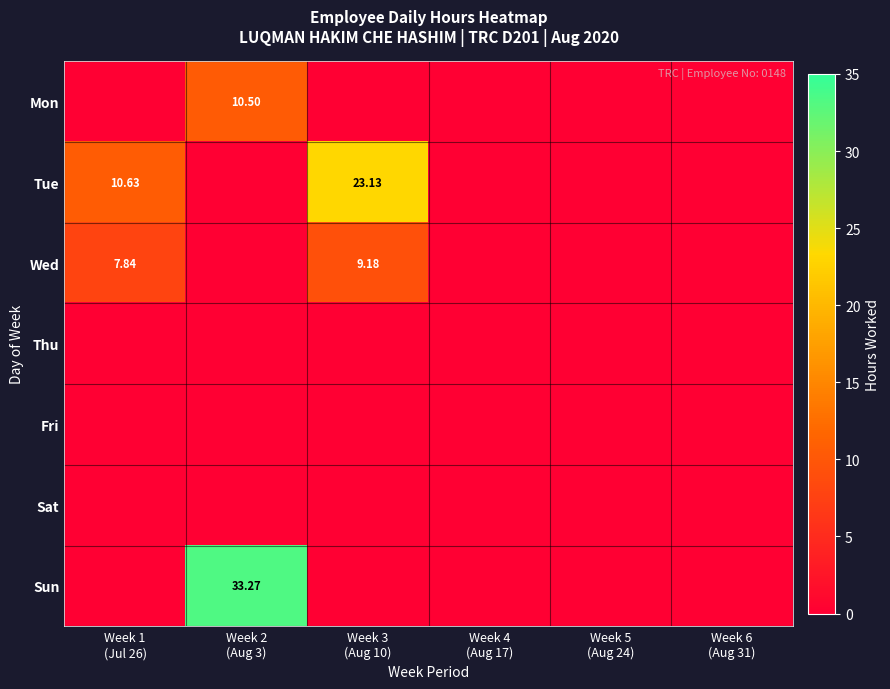

Between Week 2 (Aug 3) and Week 4 (Aug 17), which series saw the biggest shift?

Sun